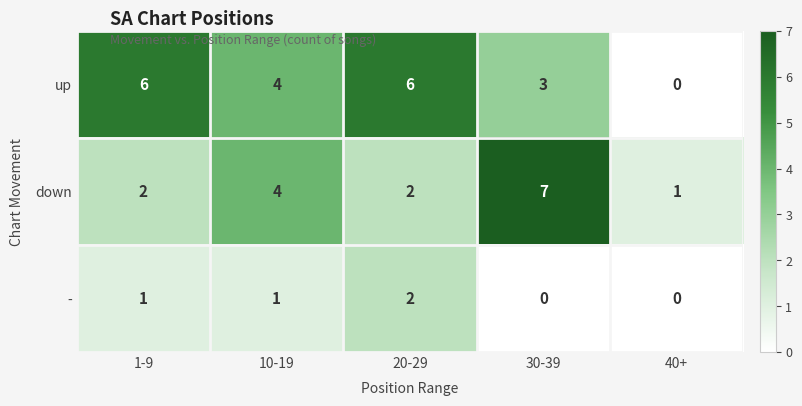

Is it true that down equals 2 at 40+?

False